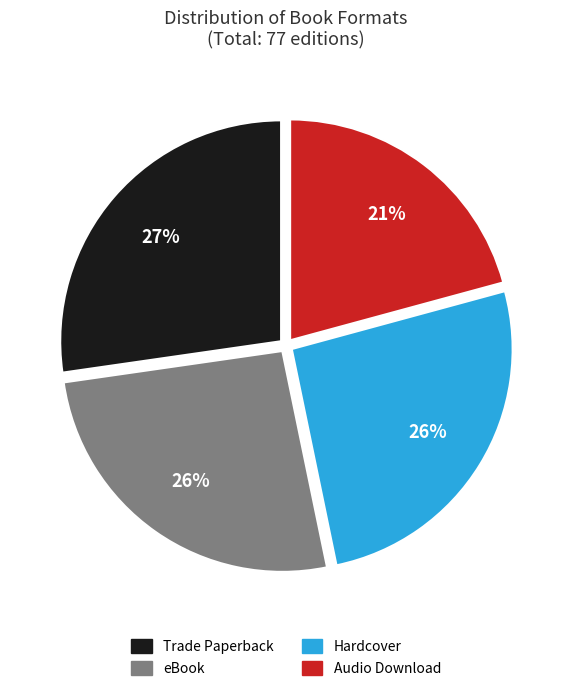

Is the sum of Audio Download and Trade Paperback greater than half?

No